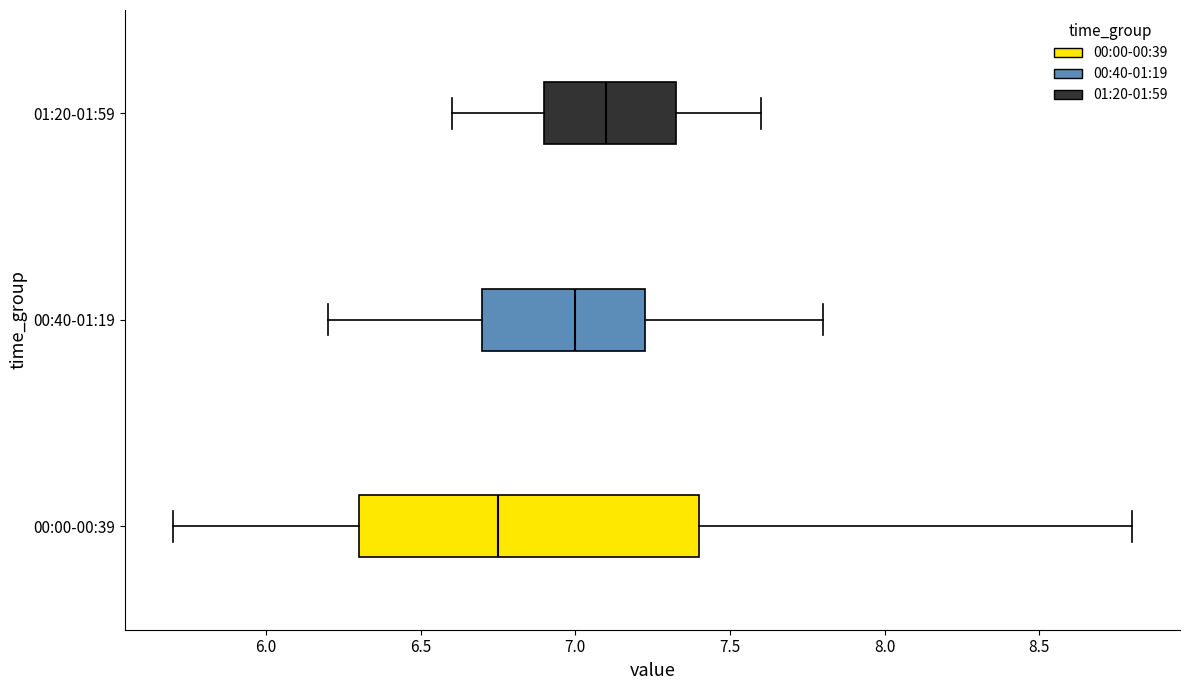

Comparing the boxes themselves (not the whiskers), which one is the widest?

00:00-00:39